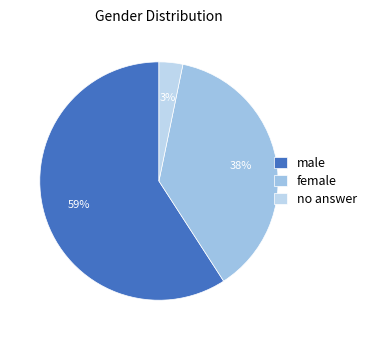

Which slice is the smallest?

no answer